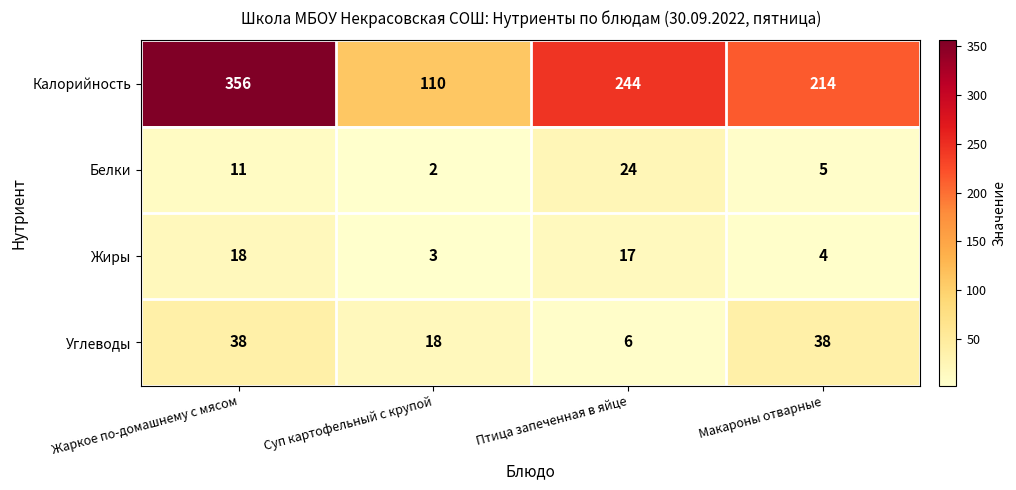

What is the sum of the Калорийность values at Макароны отварные and Суп картофельный с крупой?

324